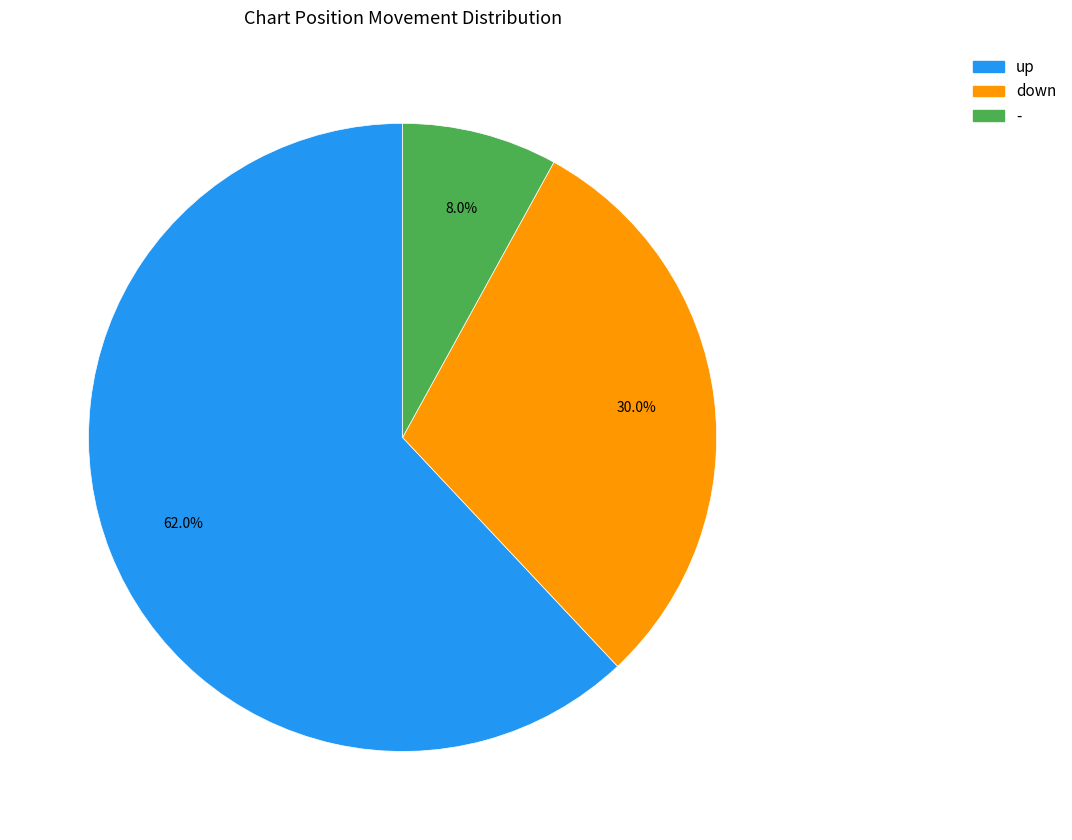

To the nearest percent, what is the difference between the largest and smallest slice percentages?

54%